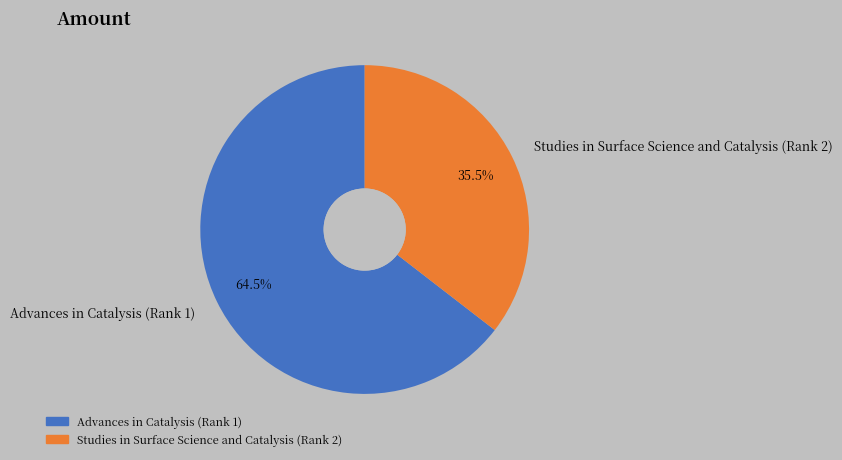

What portion of the pie excludes Advances in Catalysis (Rank 1)?

35.5%